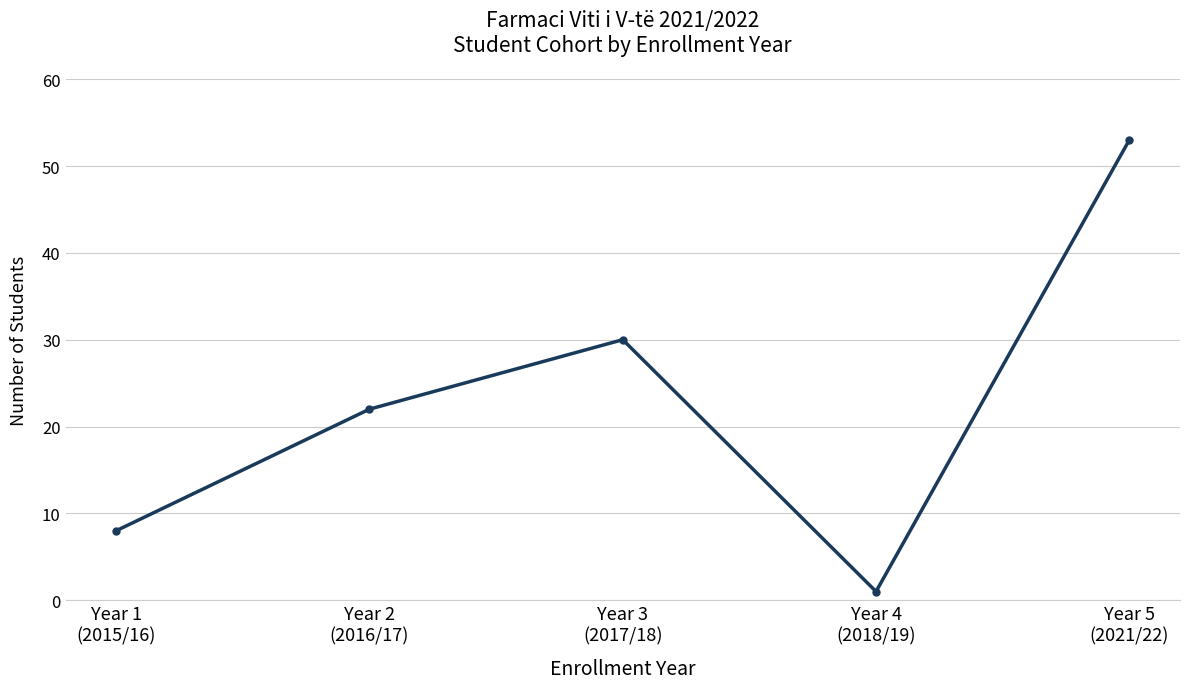

What is the label of the 4th point from the right?

Year 2
(2016/17)